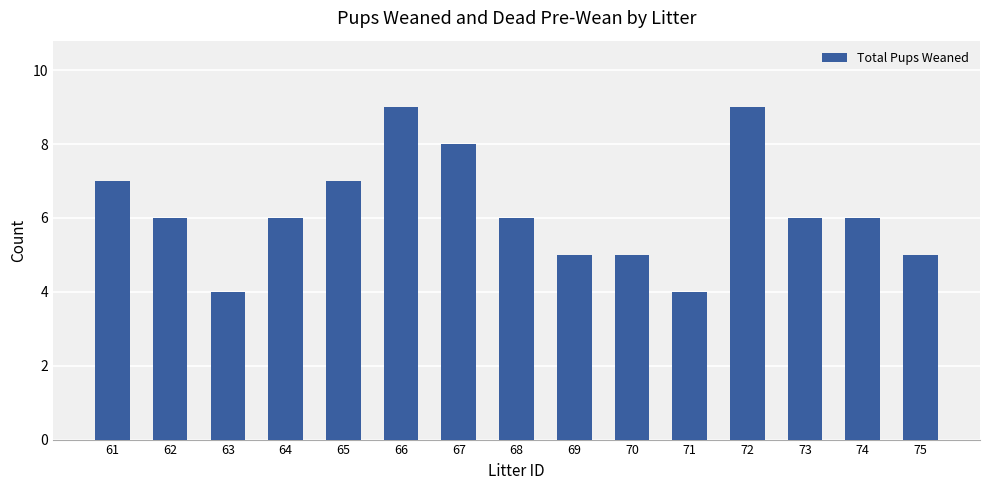

Approximately how many times larger is the value at 72 compared to 64?

1.5